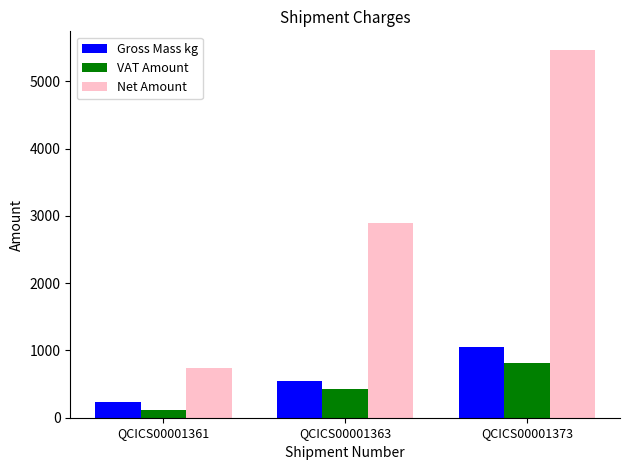

What is the sum of the VAT Amount values at QCICS00001373 and QCICS00001363?

1254.2